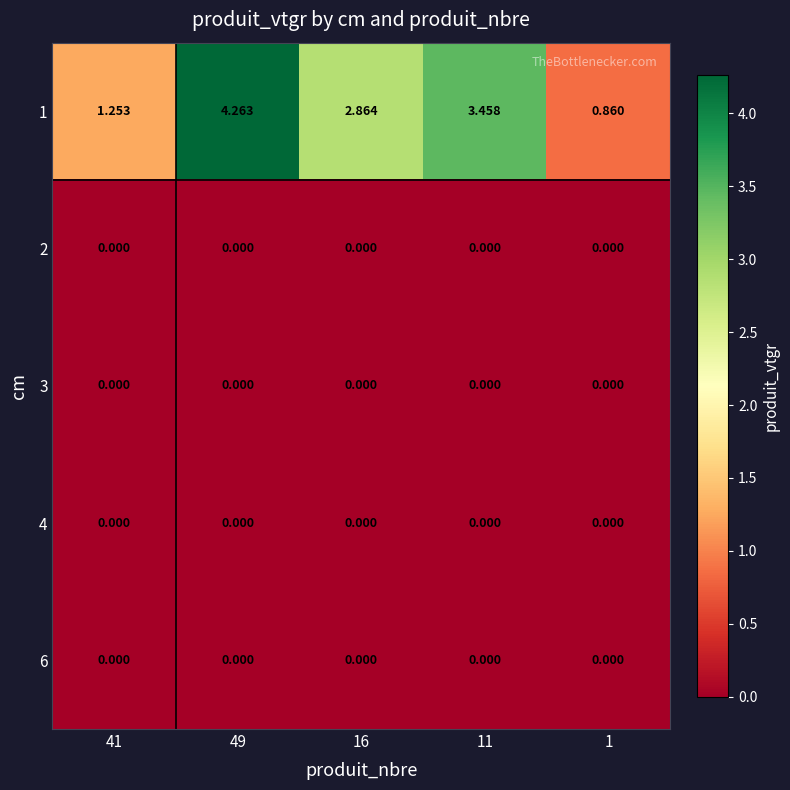

What is the total value across all series at 11?

3.5